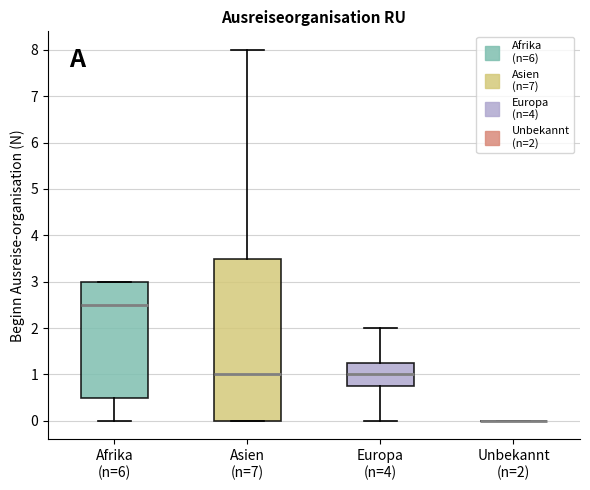

Where does the lower whisker of the box for Europa (n=4) end on the y-axis? The values are not printed on the chart, so give them approximately, as read against the axis.

0.0